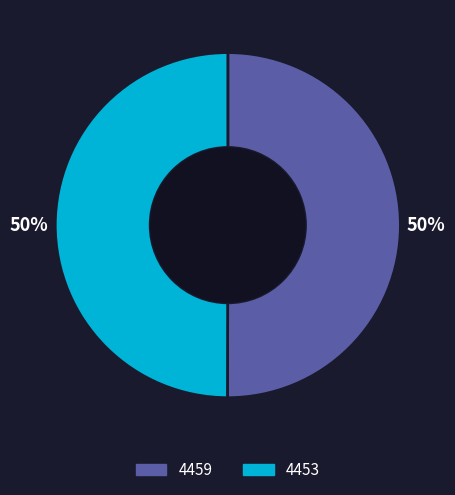

Do 4453 and 4459 together represent more than half of the pie?

Yes